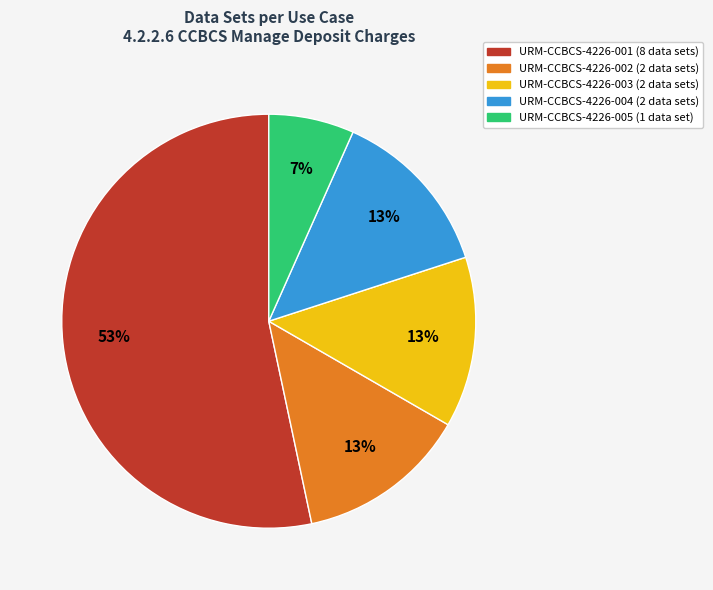

Do URM-CCBCS-4226-004 and URM-CCBCS-4226-003 together represent more than half of the pie?

No